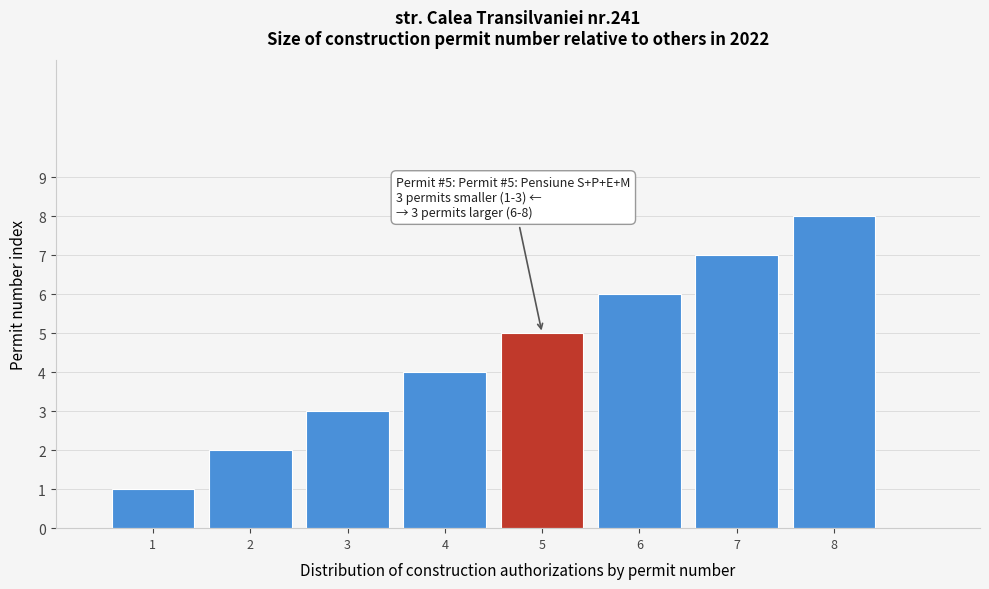

Rank the categories by value from lowest to highest.

1, 2, 3, 4, 5, 6, 7, 8